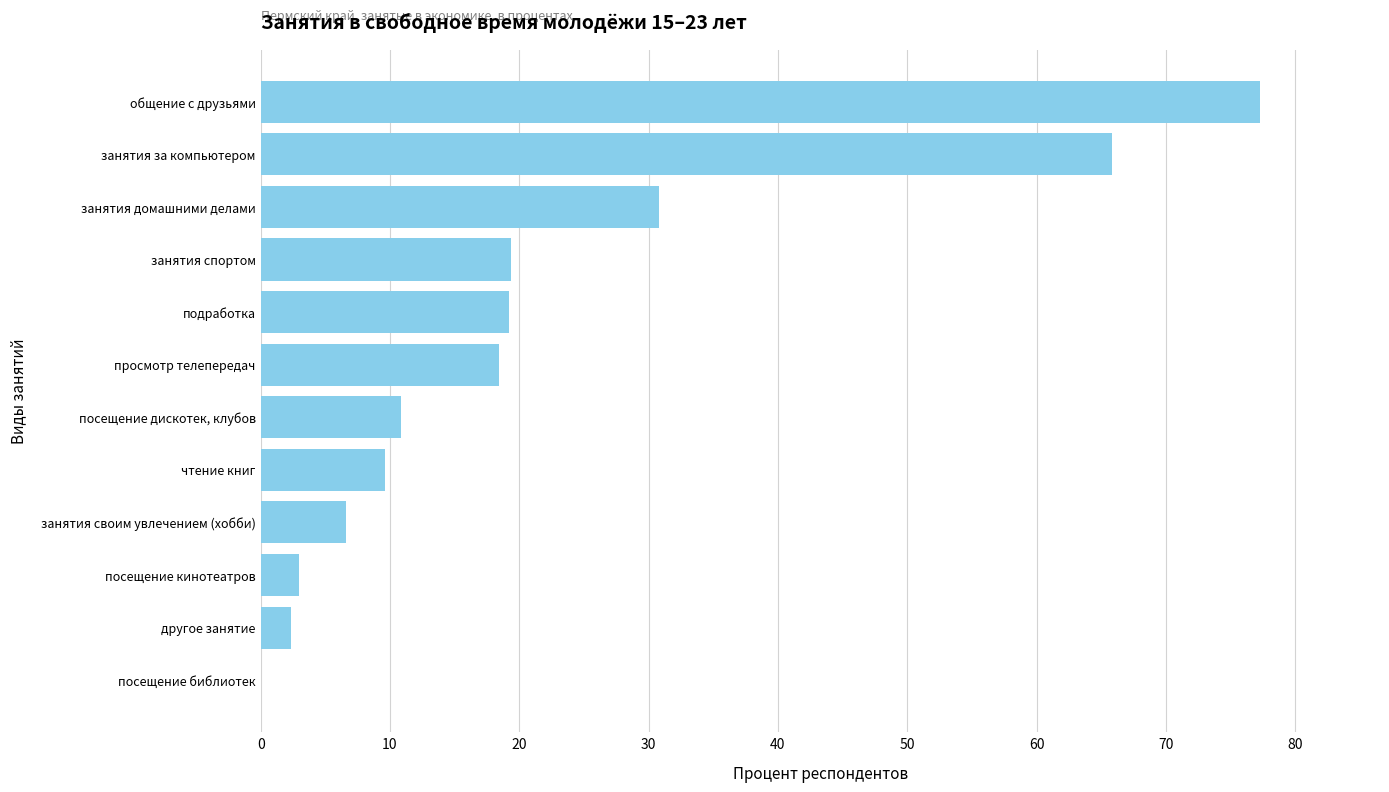

Read the value at чтение книг.

9.6